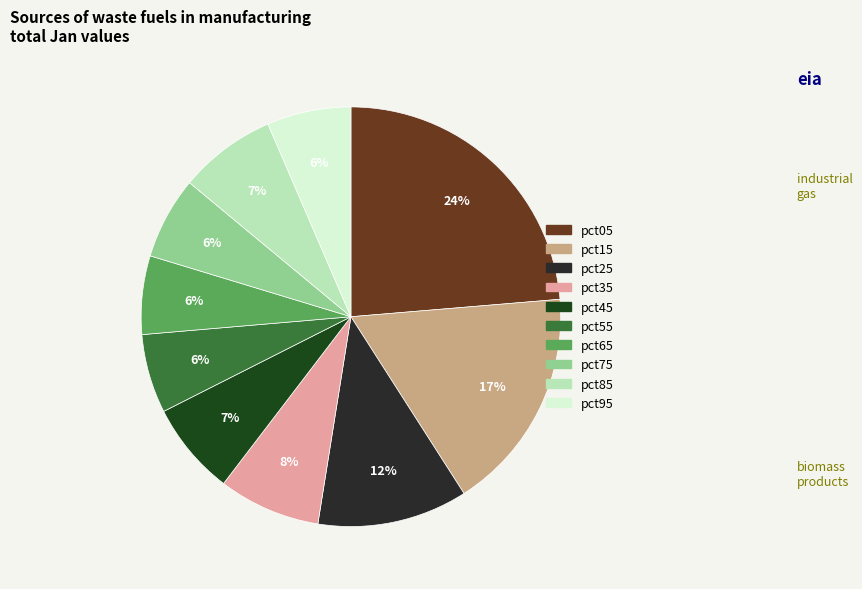

How many slices are in this pie chart?

10